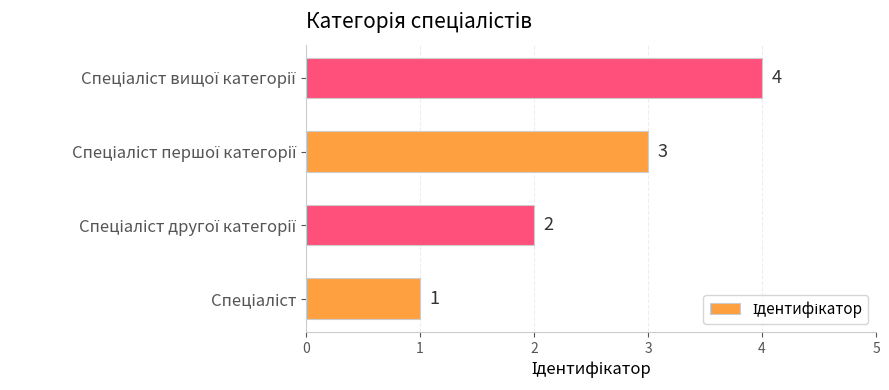

What is the sum of all values?

10